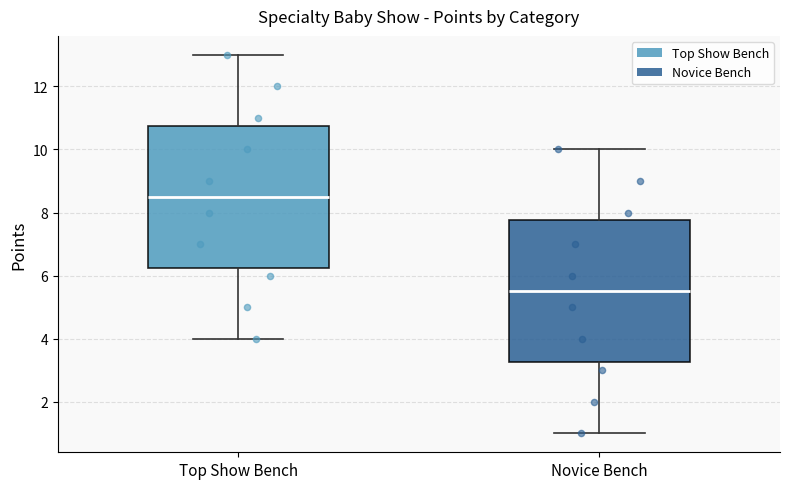

Reading left to right, read every box against the y-axis: the position of its median line, the range the box covers, and the ends of its whiskers. The values are not printed on the chart, so give them approximately, as read against the axis.

Top Show Bench: median 8.6, box 6.2 to 10.8, whiskers 4.0 to 13.0
Novice Bench: median 5.6, box 3.2 to 7.8, whiskers 1.0 to 10.0